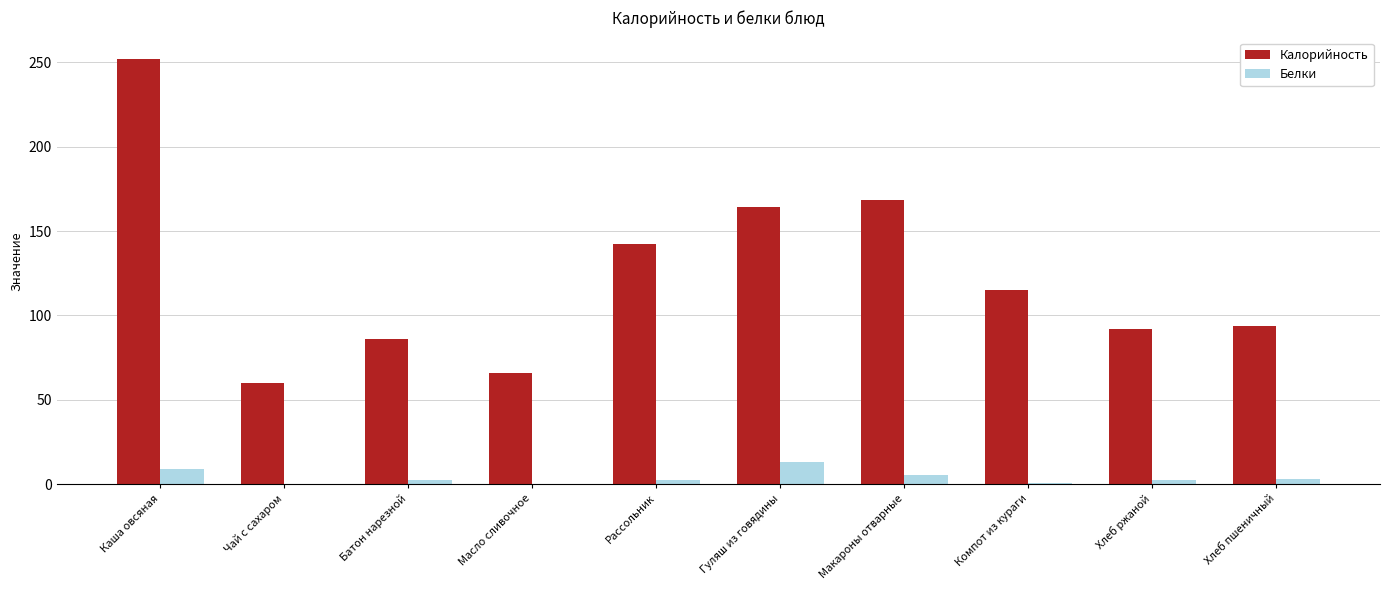

What is the sum of the Белки values at Компот из кураги and Гуляш из говядины?

14.1